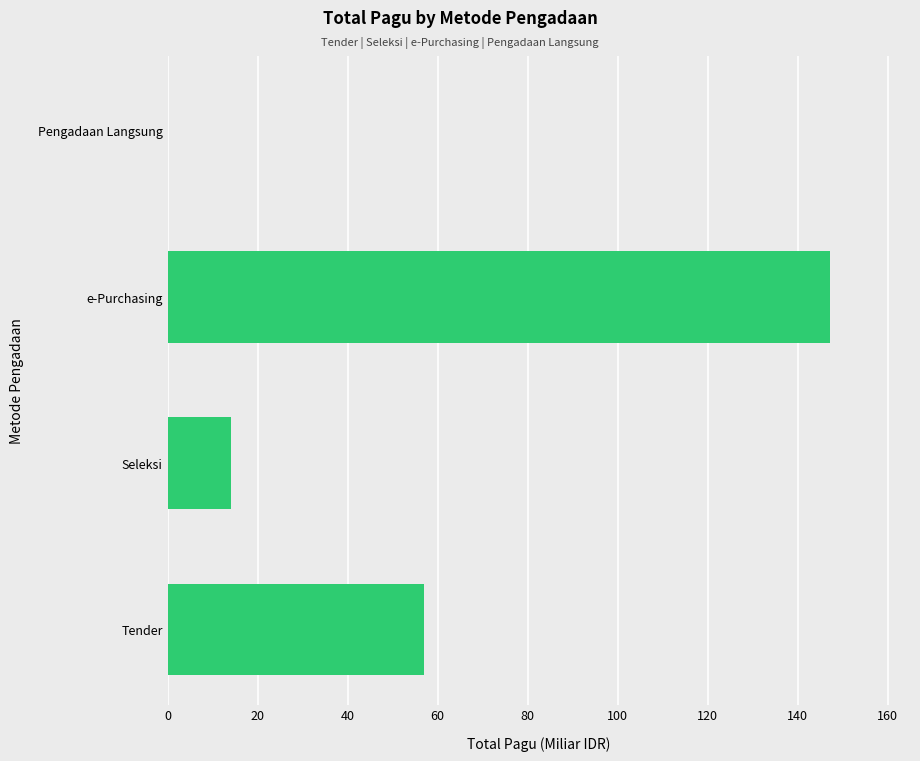

Which has a higher value, Seleksi or Pengadaan Langsung?

Seleksi